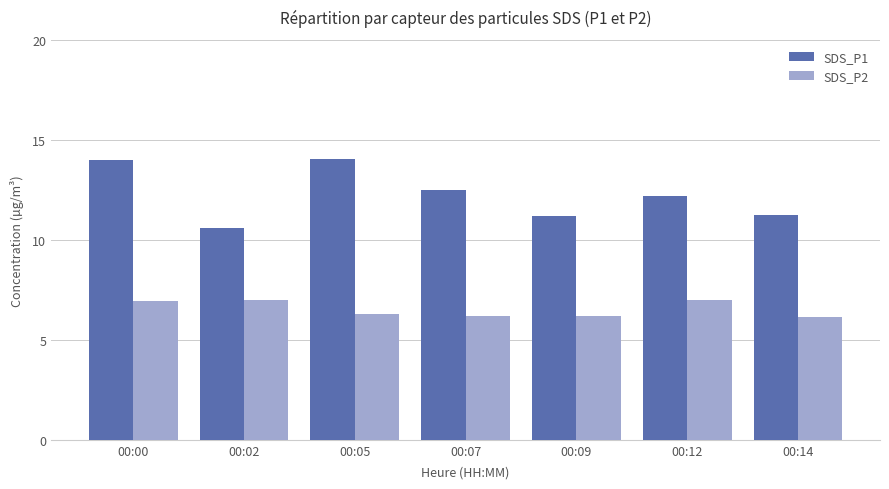

How many values in the SDS_P1 series exceed 12?

4